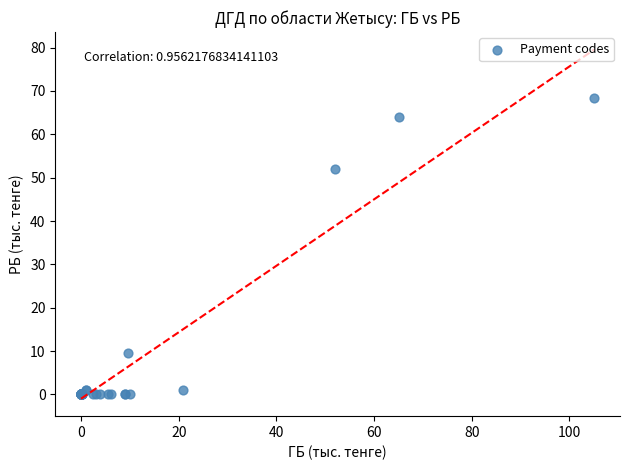

What Y value in the scatter plot is closest to 34?

52.1